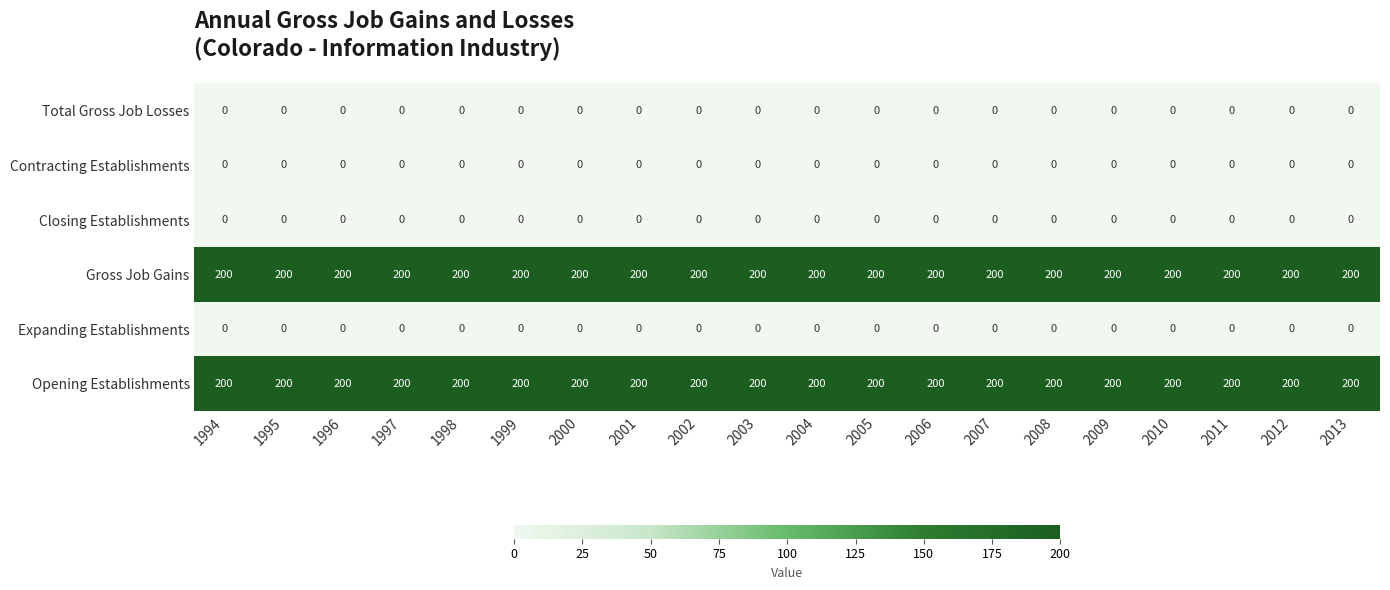

How many data points does each series have?

20